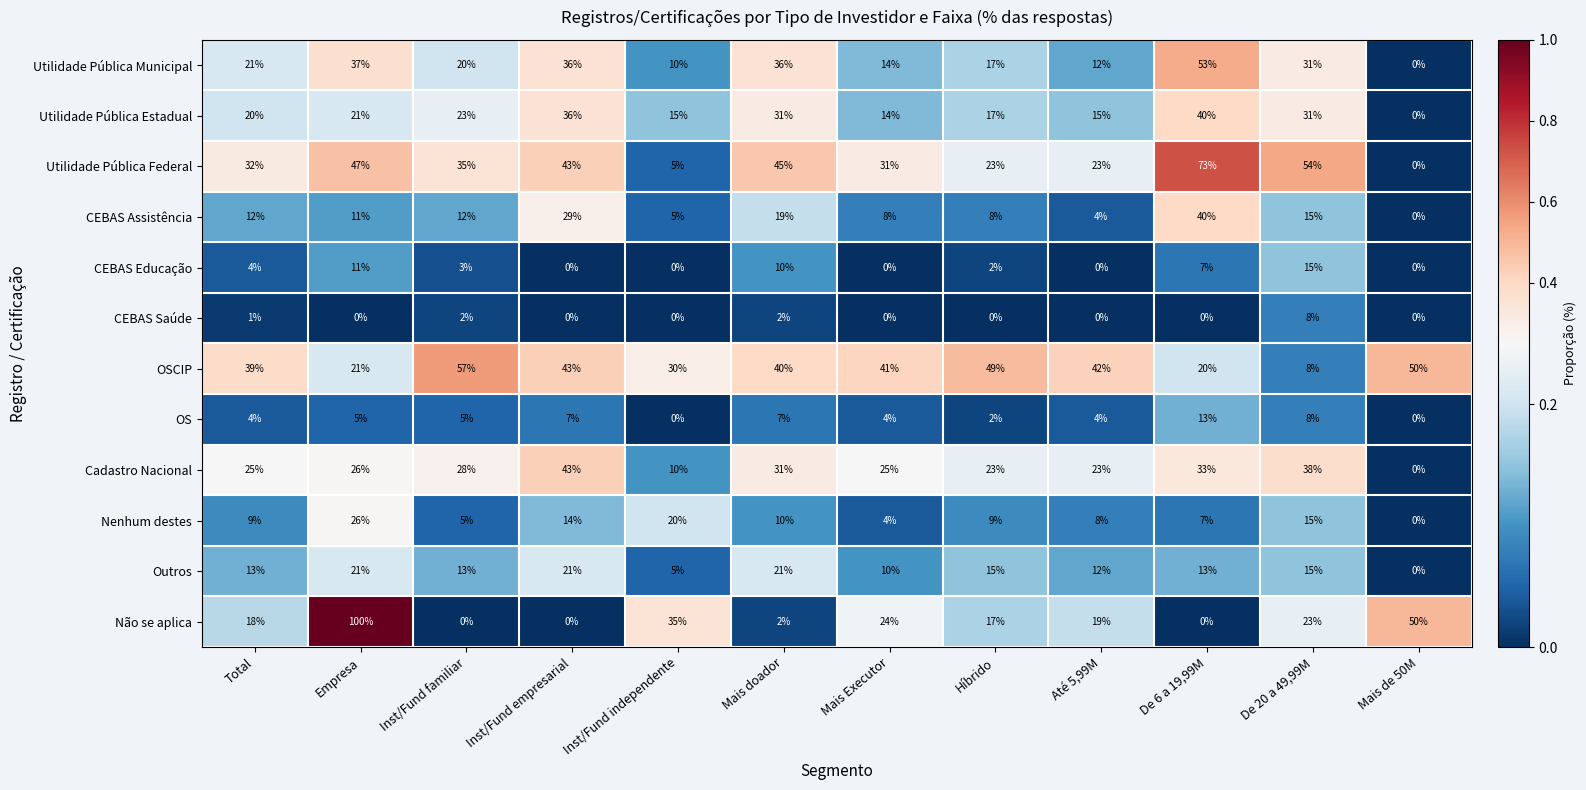

Count the number of data series in this chart.

12